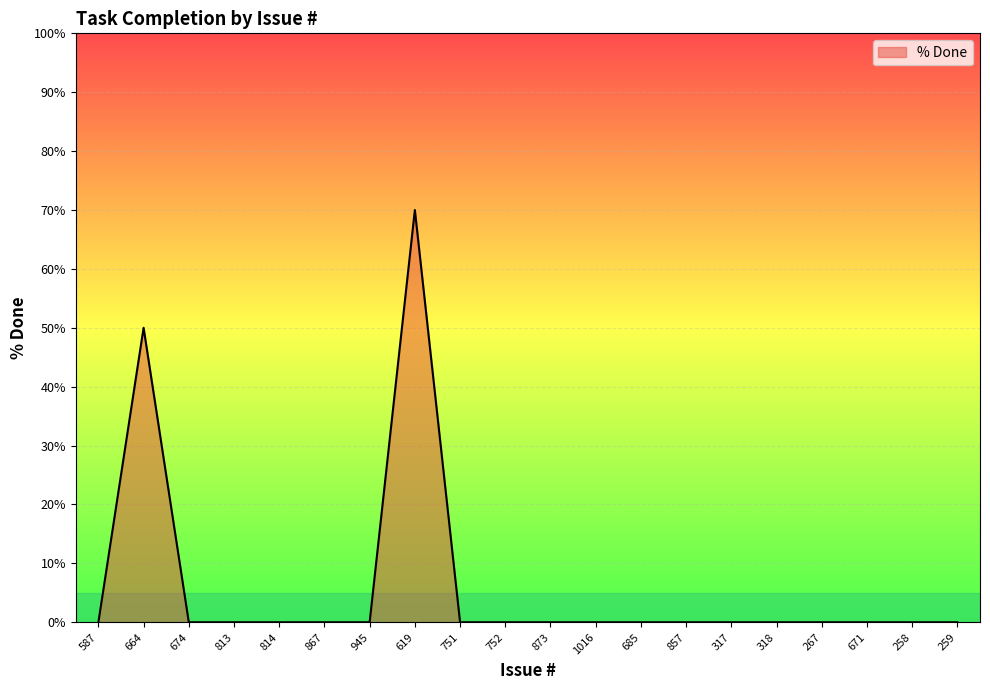

Reading left to right, list all the values displayed in this chart.

587=0	664=50	674=0	813=0	814=0	867=0	945=0	619=70	751=0	752=0	873=0	1016=0	685=0	857=0	317=0	318=0	267=0	671=0	258=0	259=0